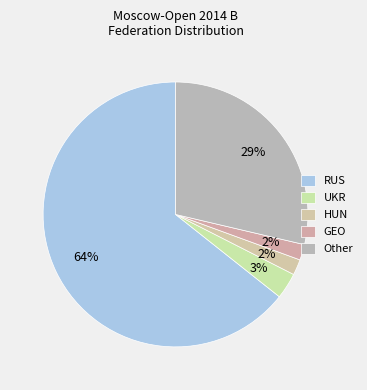

Is it true that HUN is 2% of the pie?

True